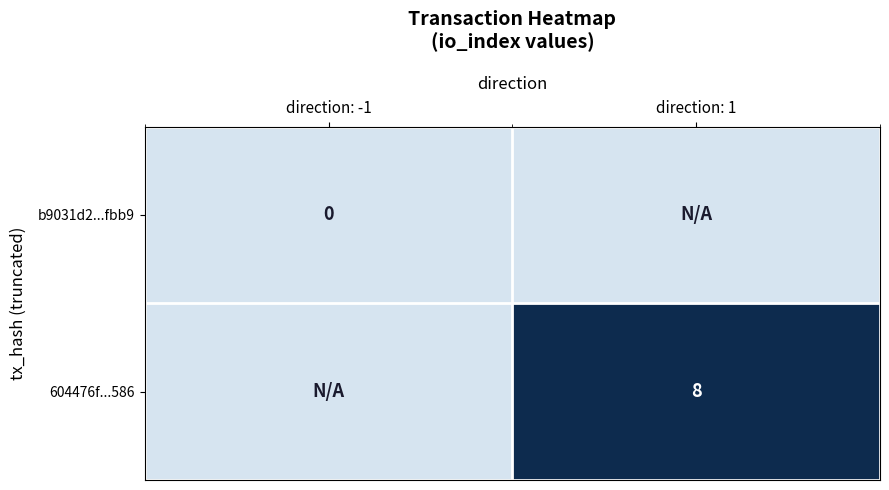

Is the value of b9031d2...fbb9 at direction: -1 greater than the value of 604476f...586 at direction: 1?

No